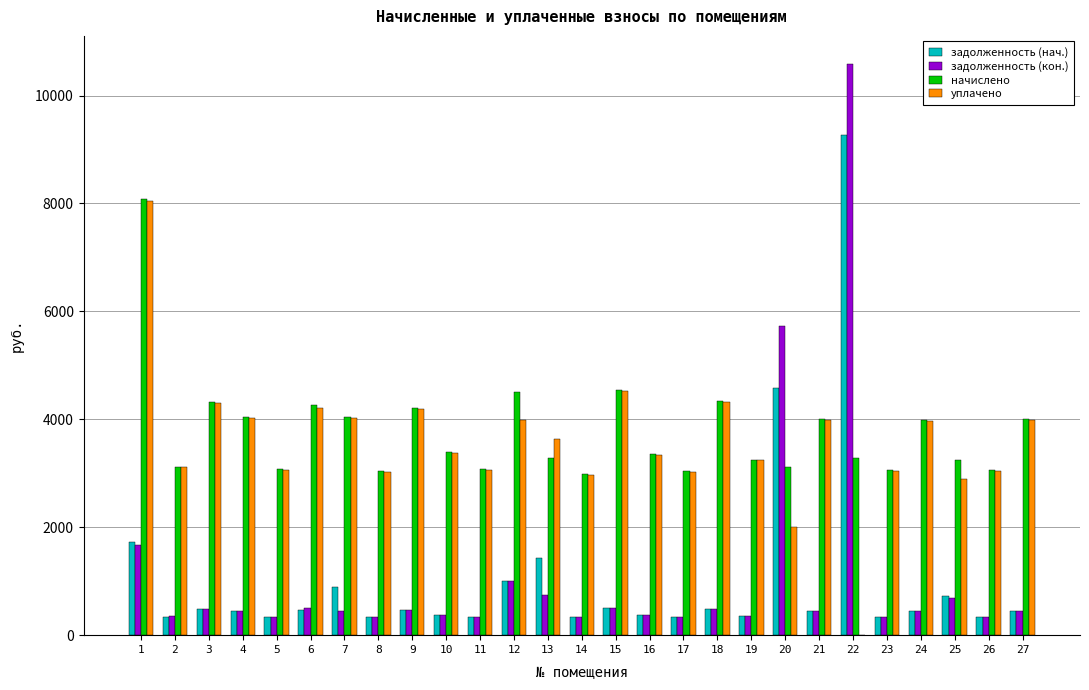

What is the maximum value for задолженность (нач.)?

9261.7